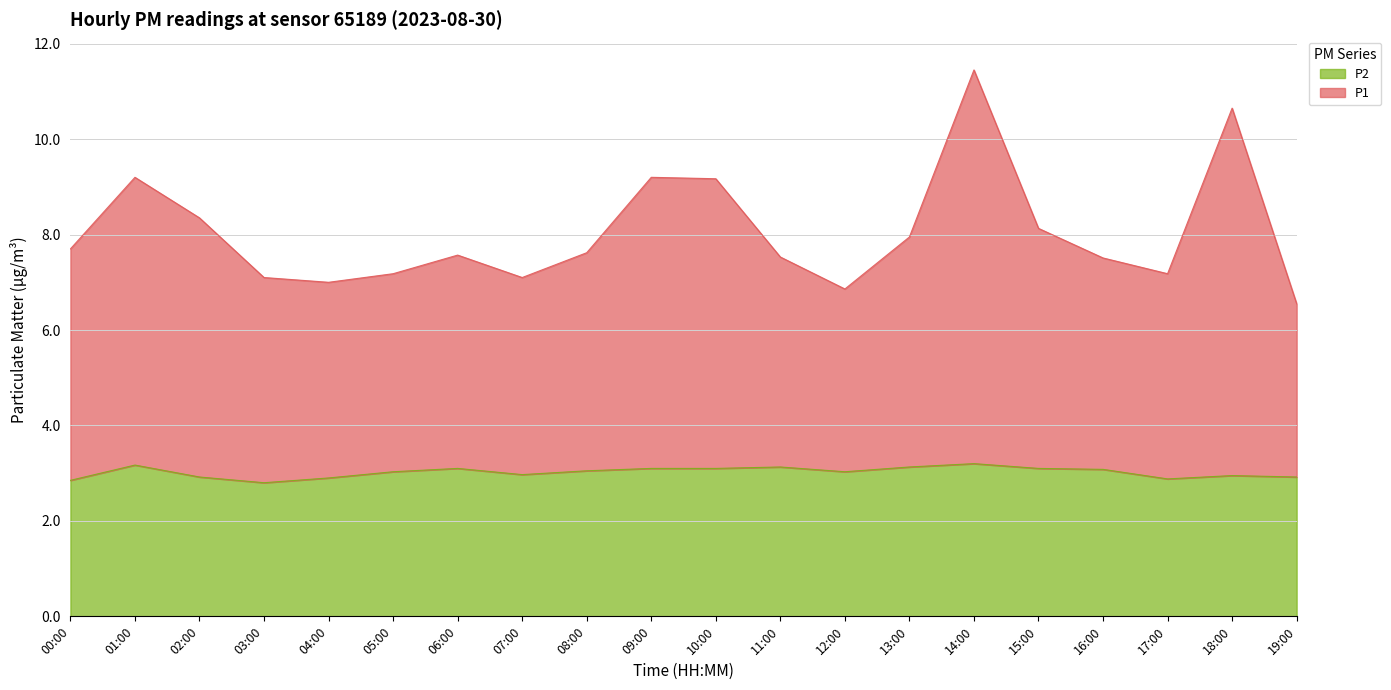

What is the difference between the second highest and second lowest values in the P1 series?

3.8